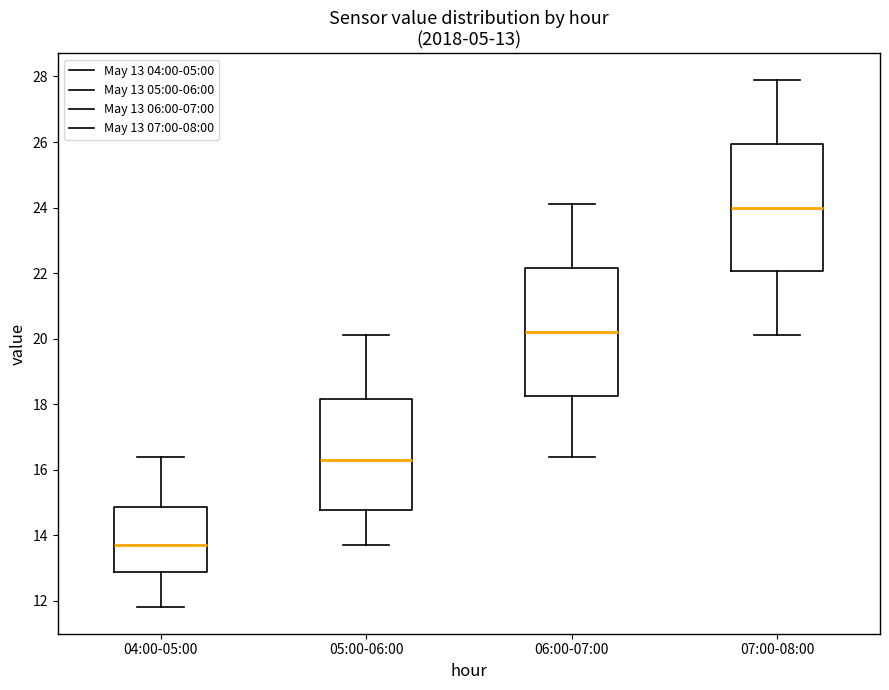

Which box has the lowest median line?

04:00-05:00